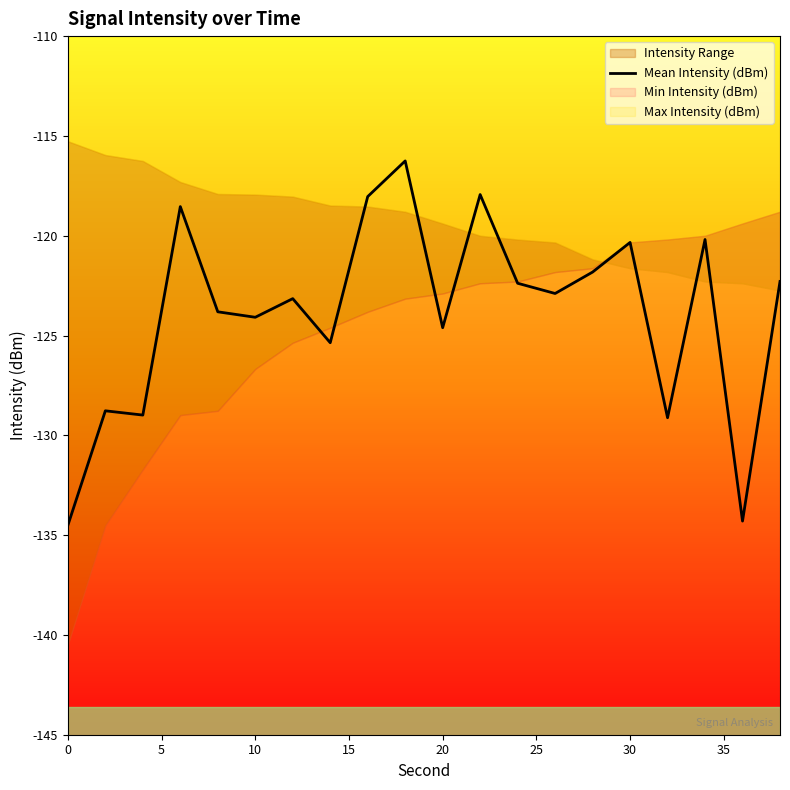

What is the sum of all values?

-2477.4